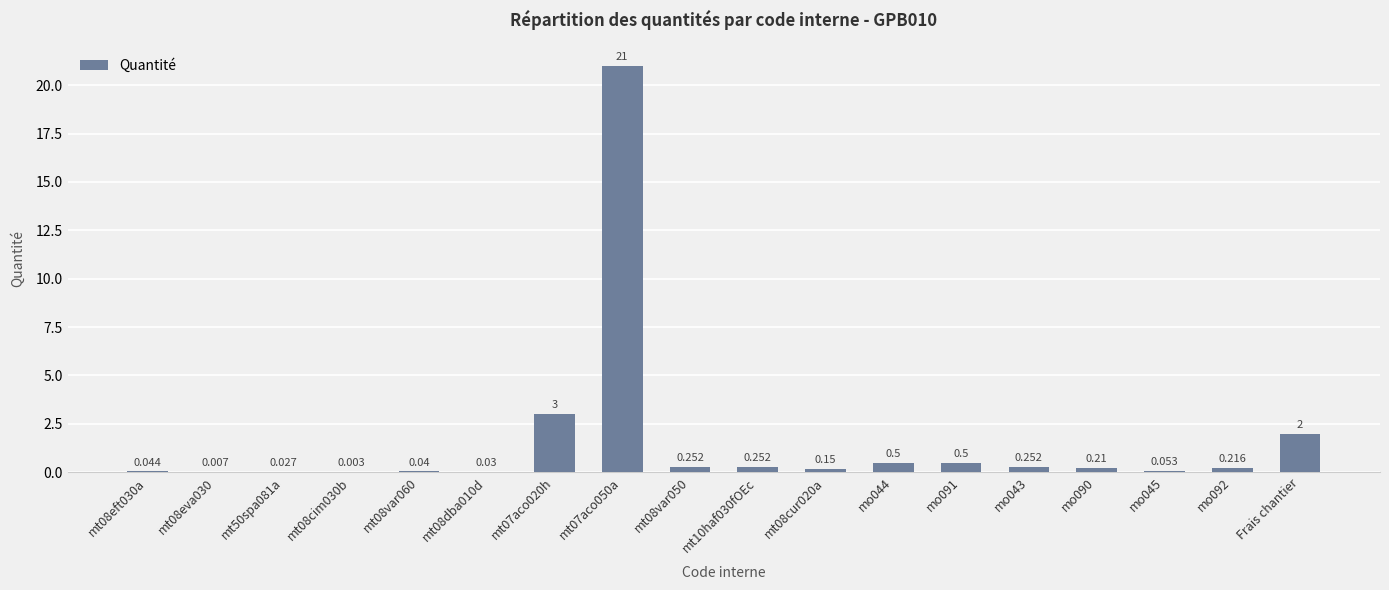

Where is the data nearest to the value 10?

mt07aco020h